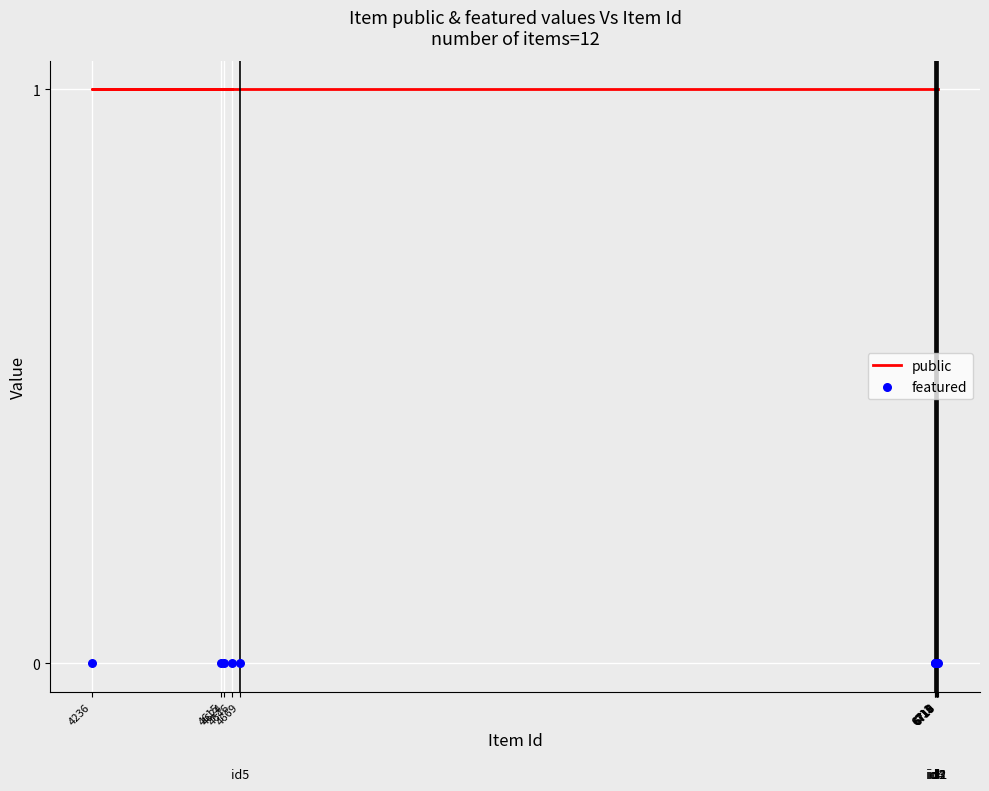

Which series has the largest total across all categories?

public